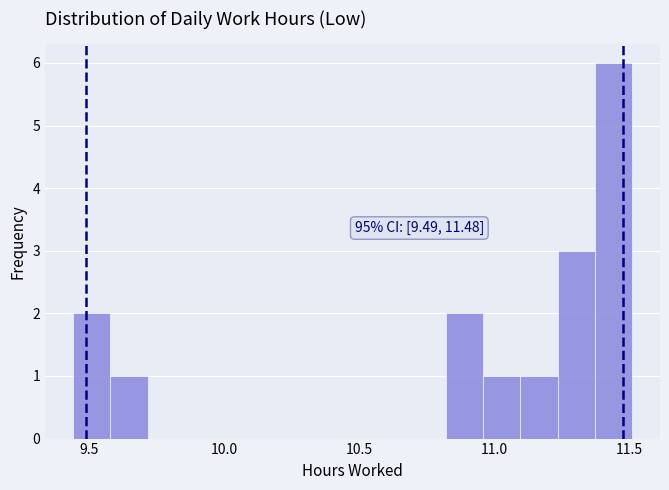

Read against the x-axis, roughly where is the centre of the tallest bar?

11.45